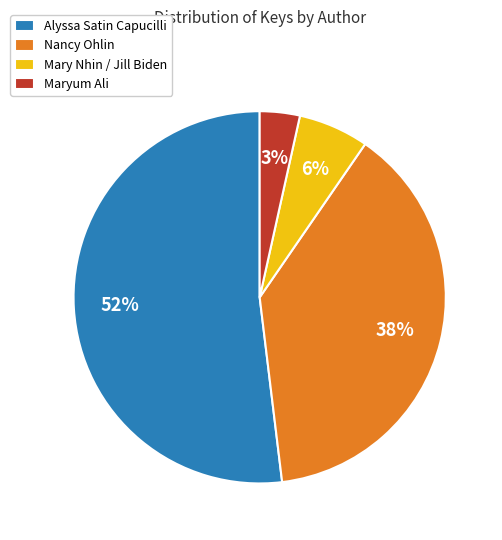

Combined, do Nancy Ohlin and Mary Nhin / Jill Biden account for over 50%?

No